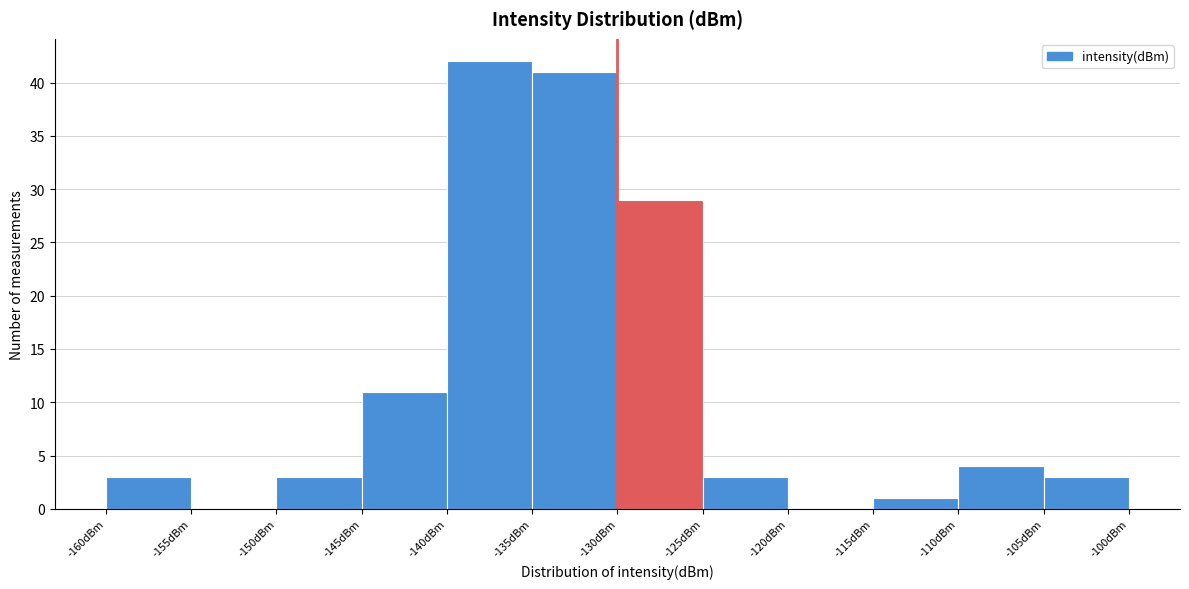

What is the height of the bar covering -115 to -110 on the x-axis? The values are not printed on the chart, so give them approximately, as read against the axis.

1